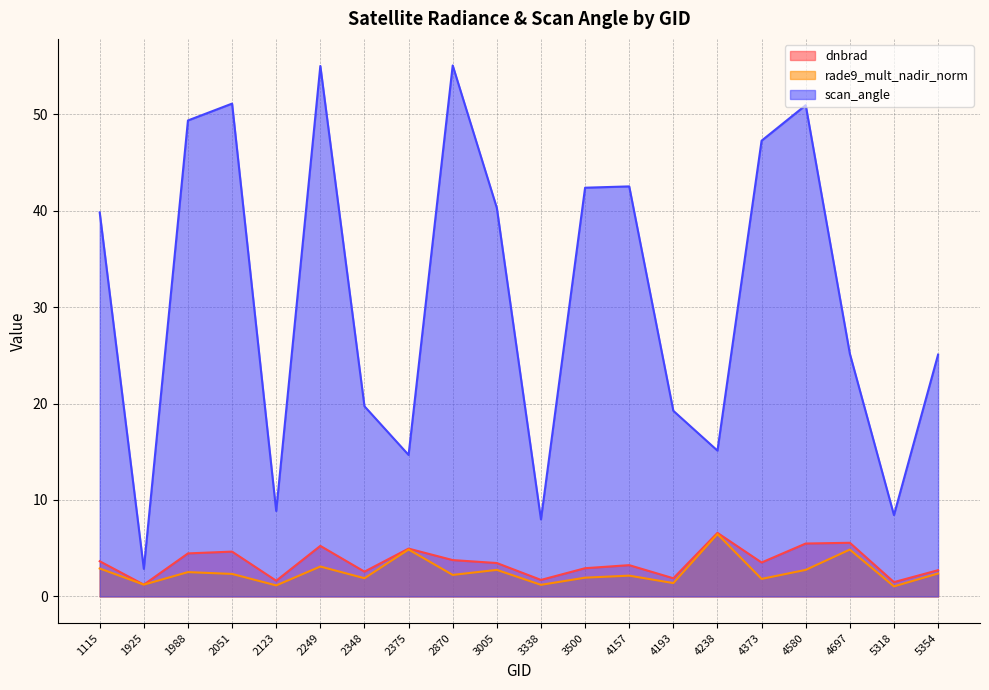

Reading left to right, what are all the values shown in this chart?

dnbrad: 3.6	1.2	4.5	4.6	1.6	5.2	2.6	5.0	3.8	3.5	1.7	2.9	3.2	1.9	6.6	3.5	5.5	5.6	1.5	2.7
rade9_mult_nadir_norm: 2.9	1.2	2.5	2.3	1.1	3.1	1.9	4.9	2.2	2.8	1.2	1.9	2.2	1.4	6.5	1.8	2.8	4.9	1.0	2.4
scan_angle: 39.8	2.9	49.3	51.1	8.9	55.0	19.7	14.7	55.1	40.3	8.0	42.4	42.5	19.2	15.1	47.3	50.9	25.2	8.4	25.1